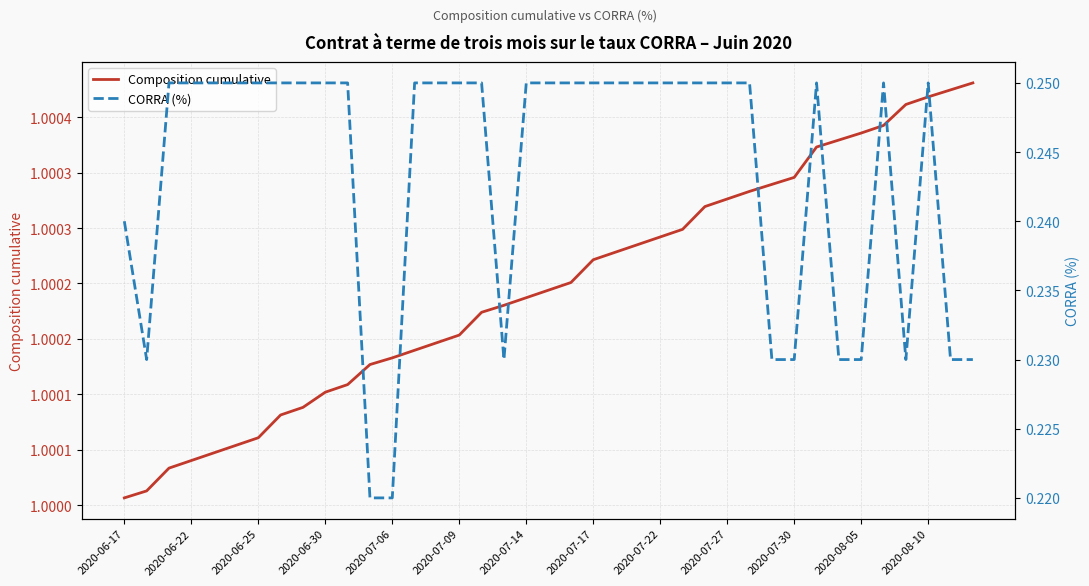

How many distinct data groups are displayed?

2